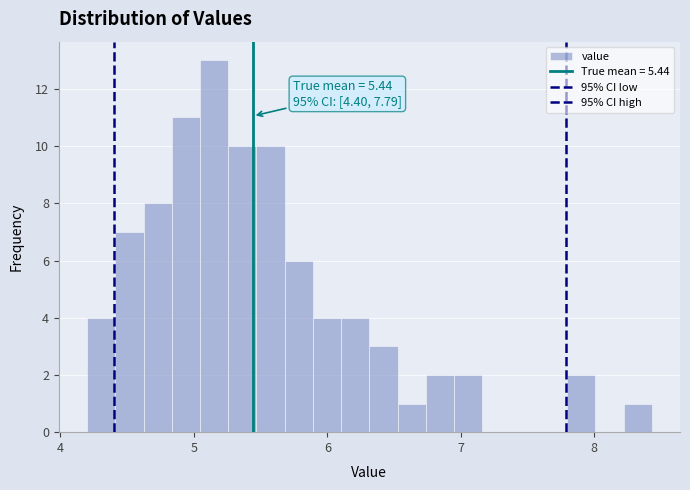

Read against the x-axis, roughly where is the centre of the tallest bar?

5.2